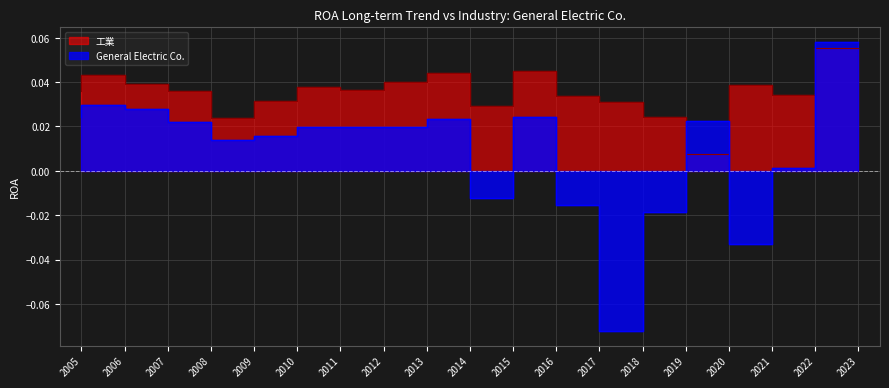

Which series ends up on top after the final intersection of 工業 and General Electric Co.?

General Electric Co.